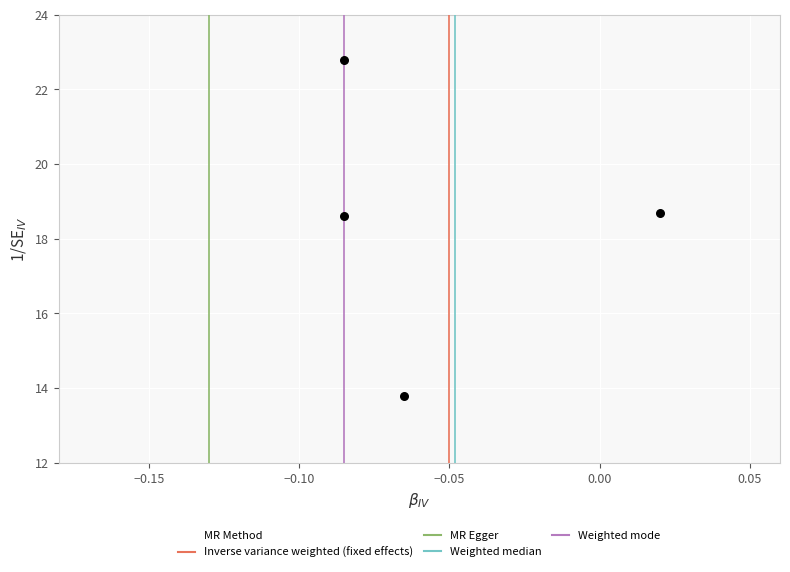

What is the average Y value?

18.5